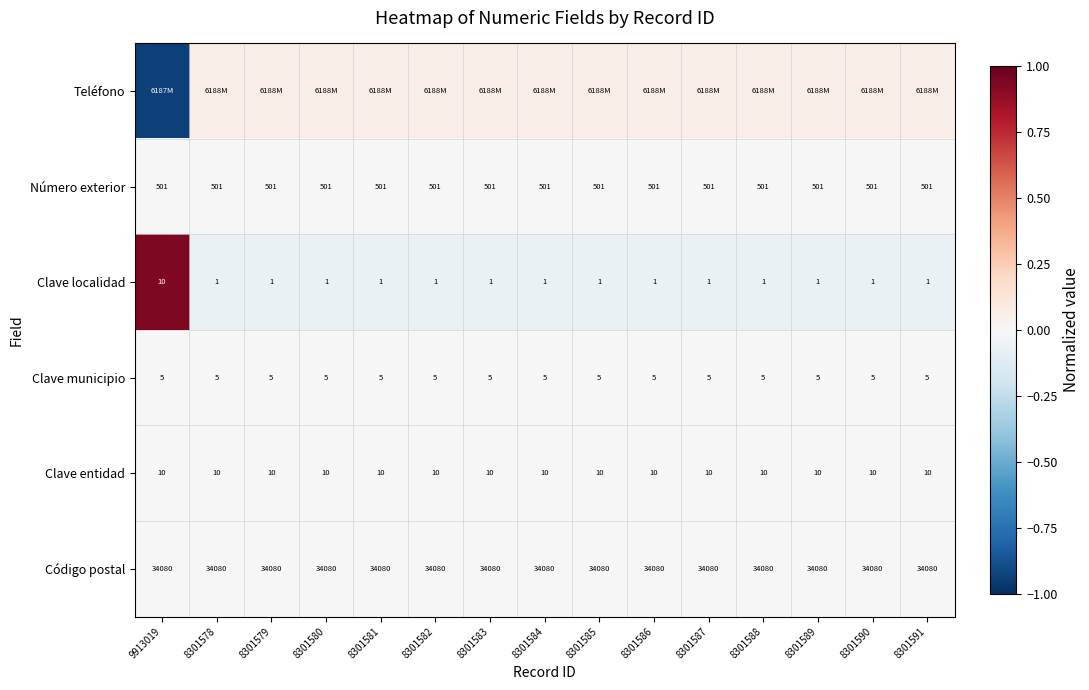

Is the value of Clave entidad at 8301580 greater than the value of Número exterior at 8301591?

No